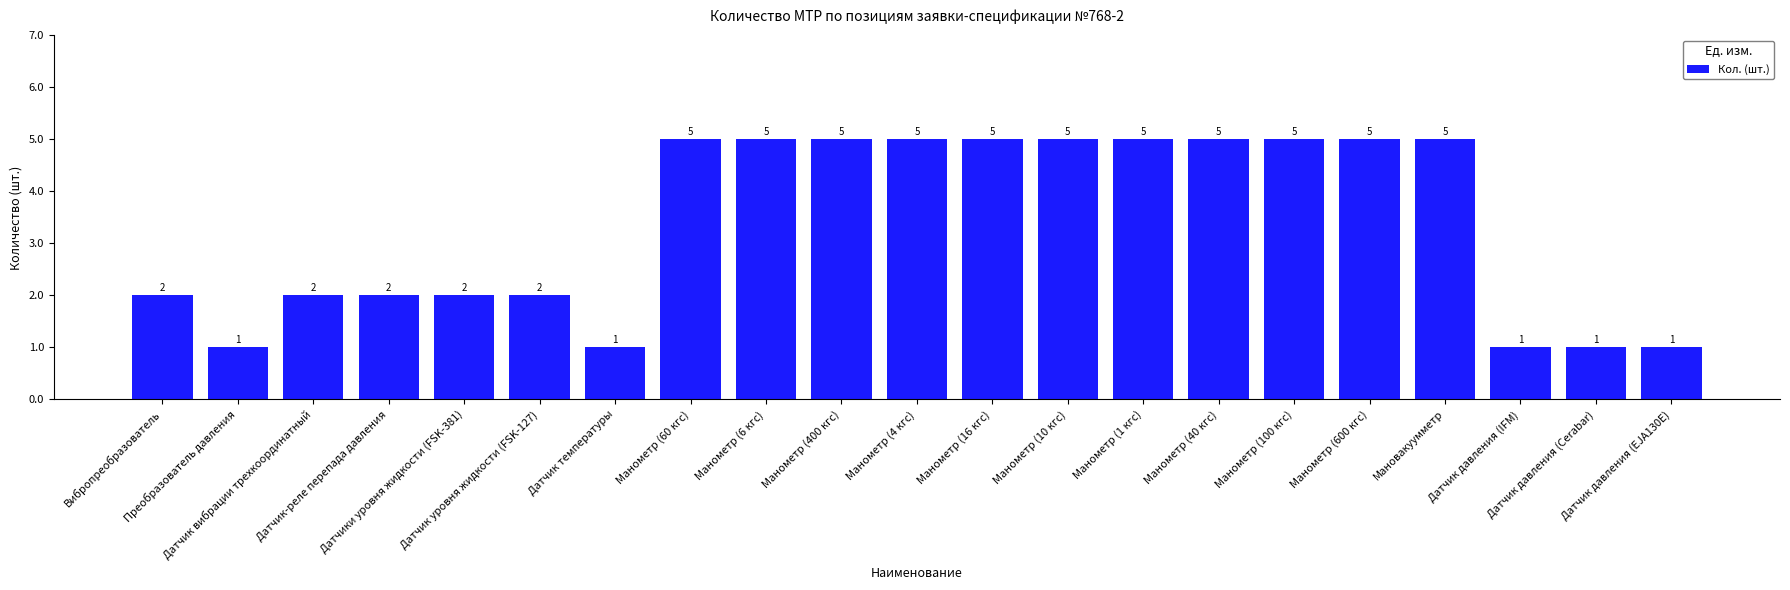

Reading left to right, what are all the values shown in this chart?

2	1	2	2	2	2	1	5	5	5	5	5	5	5	5	5	5	5	1	1	1